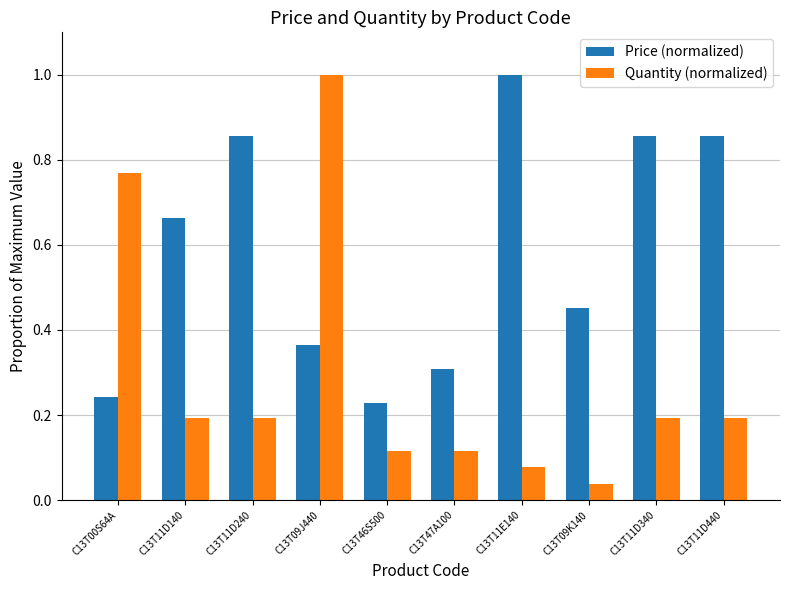

The Price (normalized) series shows 0.7 at C13T09K140. True or false?

False